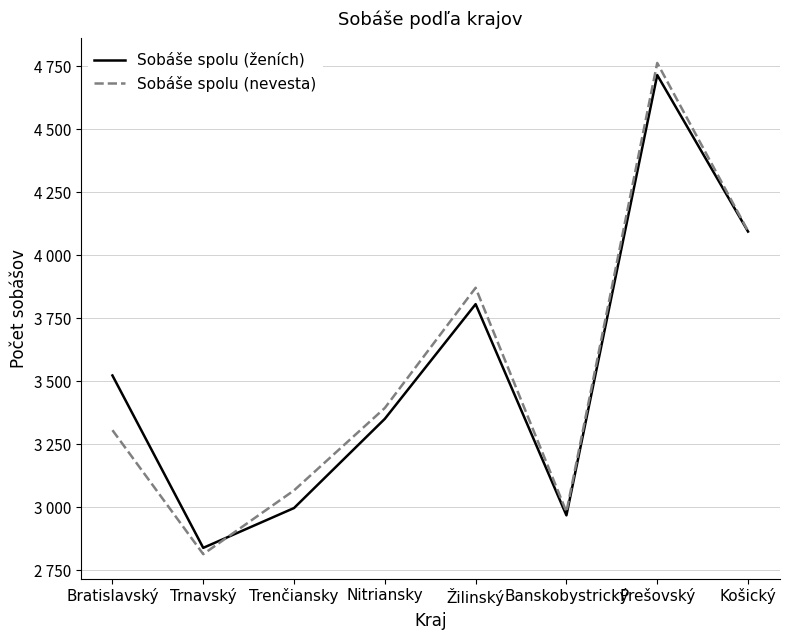

Which series has the largest total across all categories?

Sobáše spolu (ženích)